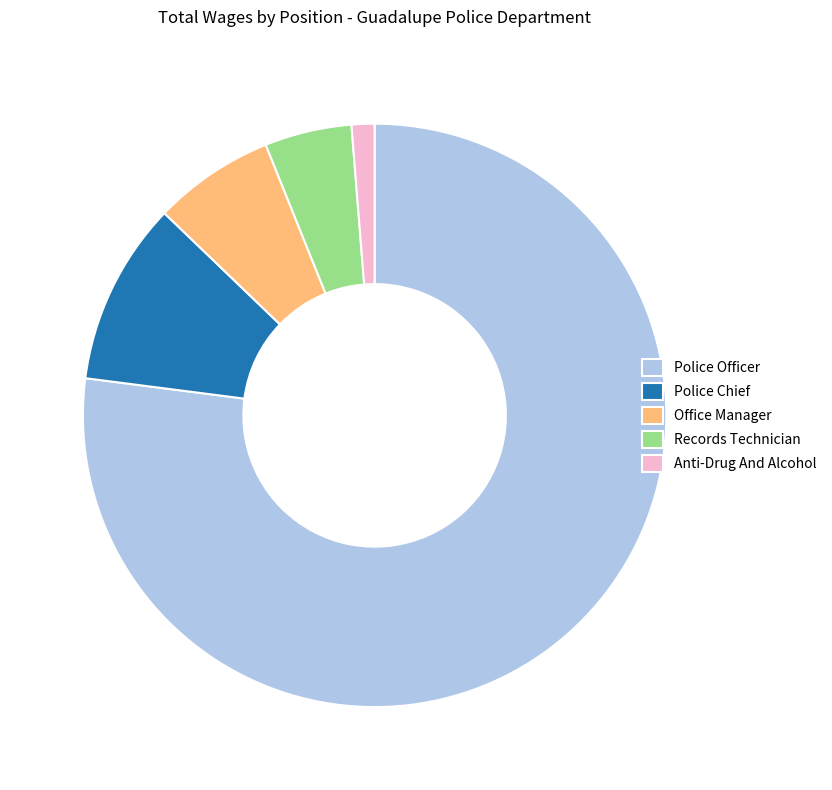

Approximately how many times larger is the value at Police Chief compared to Anti-Drug And Alcohol?

8.0